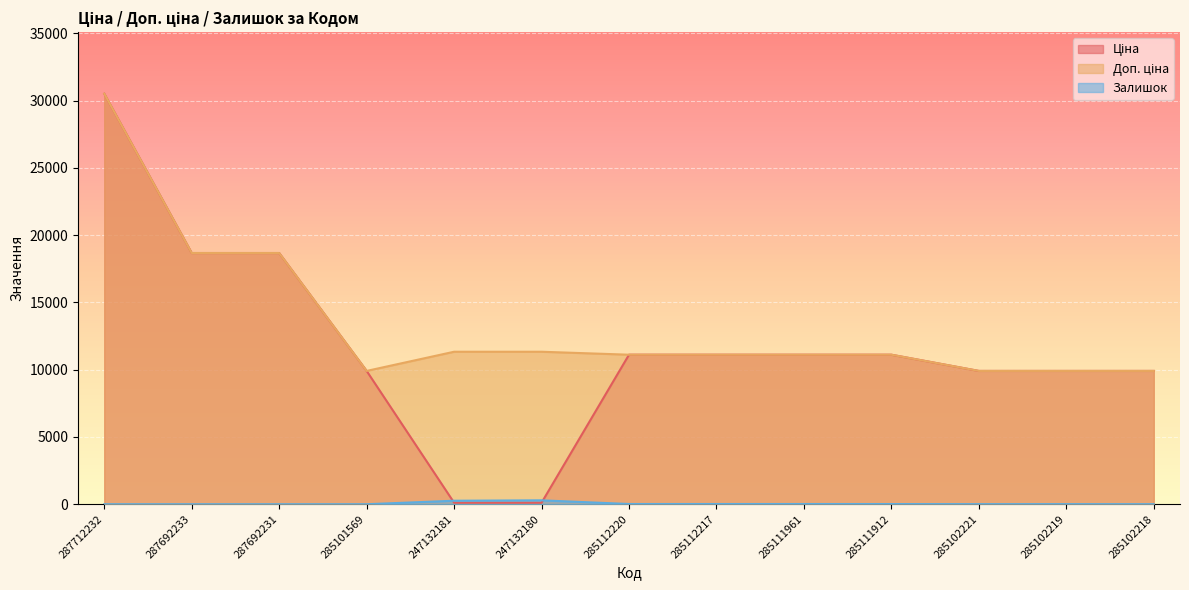

What position from the right is 285112217?

6